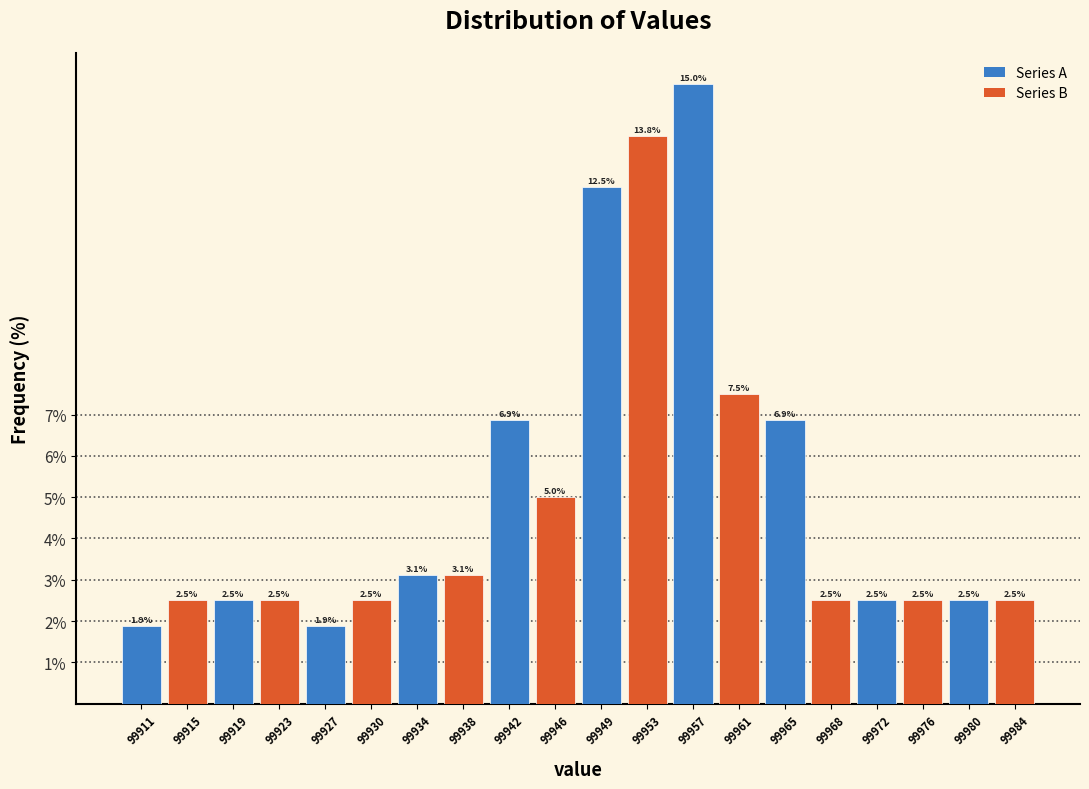

Reading right to left, transcribe all the data shown in this chart.

99984=2.5	99980=2.5	99976=2.5	99972=2.5	99968=2.5	99965=6.9	99961=7.5	99957=15.0	99953=13.8	99949=12.5	99946=5.0	99942=6.9	99938=3.1	99934=3.1	99930=2.5	99927=1.9	99923=2.5	99919=2.5	99915=2.5	99911=1.9